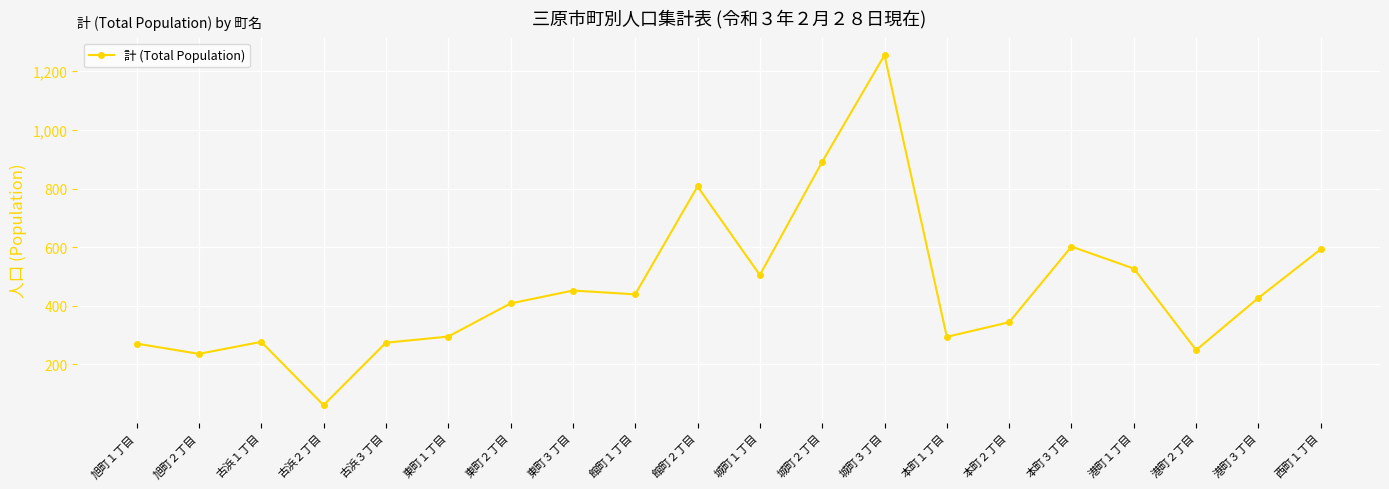

Where is the first local minimum?

旭町２丁目